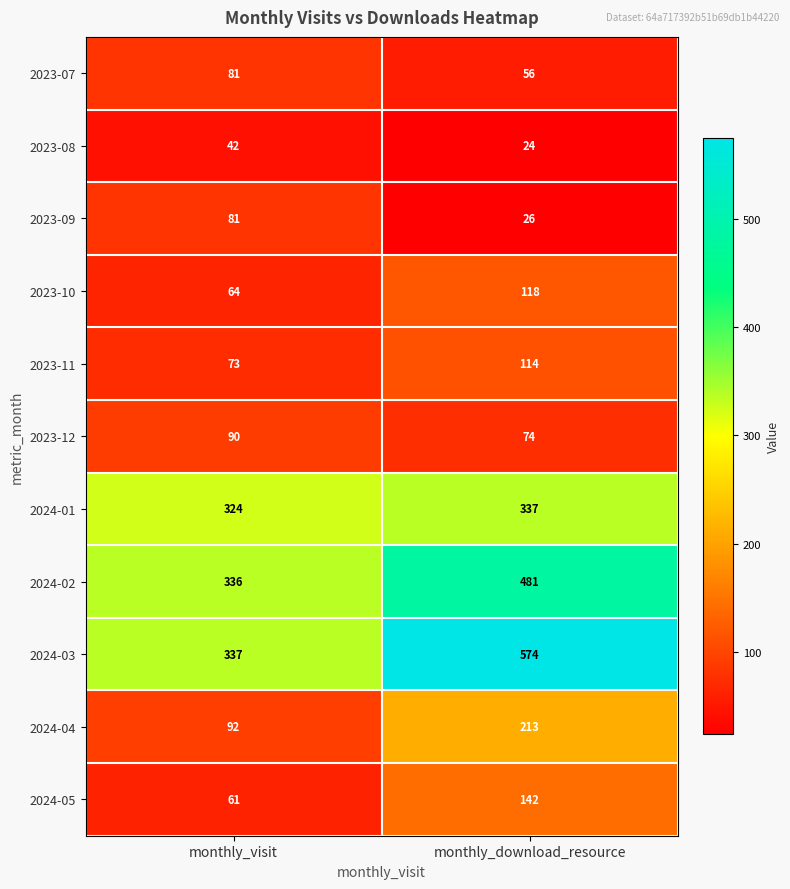

At monthly_download_resource, list the series in order from smallest to largest.

2023-08, 2023-09, 2023-07, 2023-12, 2023-11, 2023-10, 2024-05, 2024-04, 2024-01, 2024-02, 2024-03